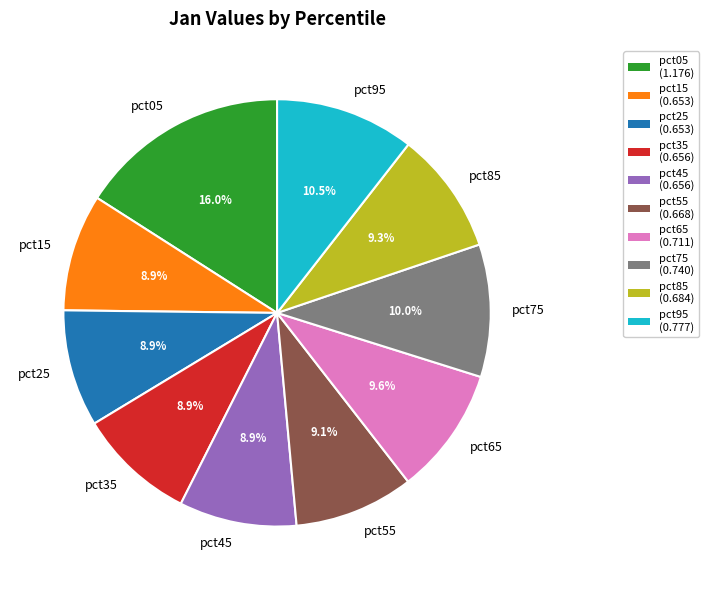

Which slice is the largest?

pct05